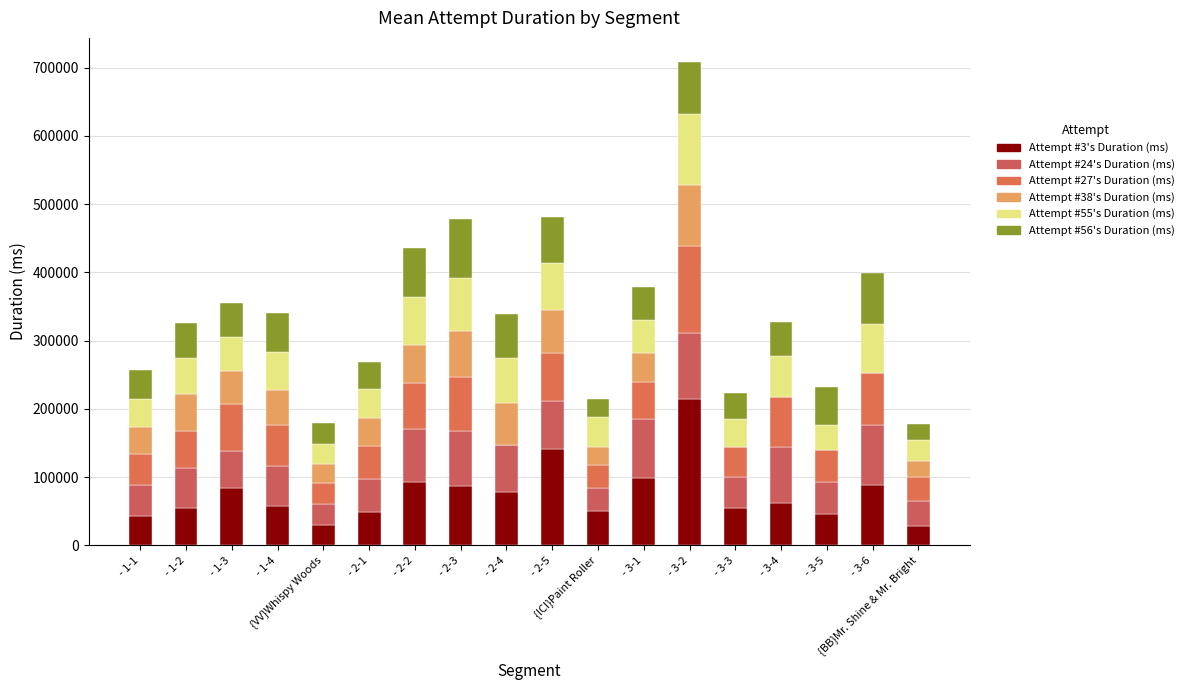

Are the bars grouped side by side (vs. stacked)?

No